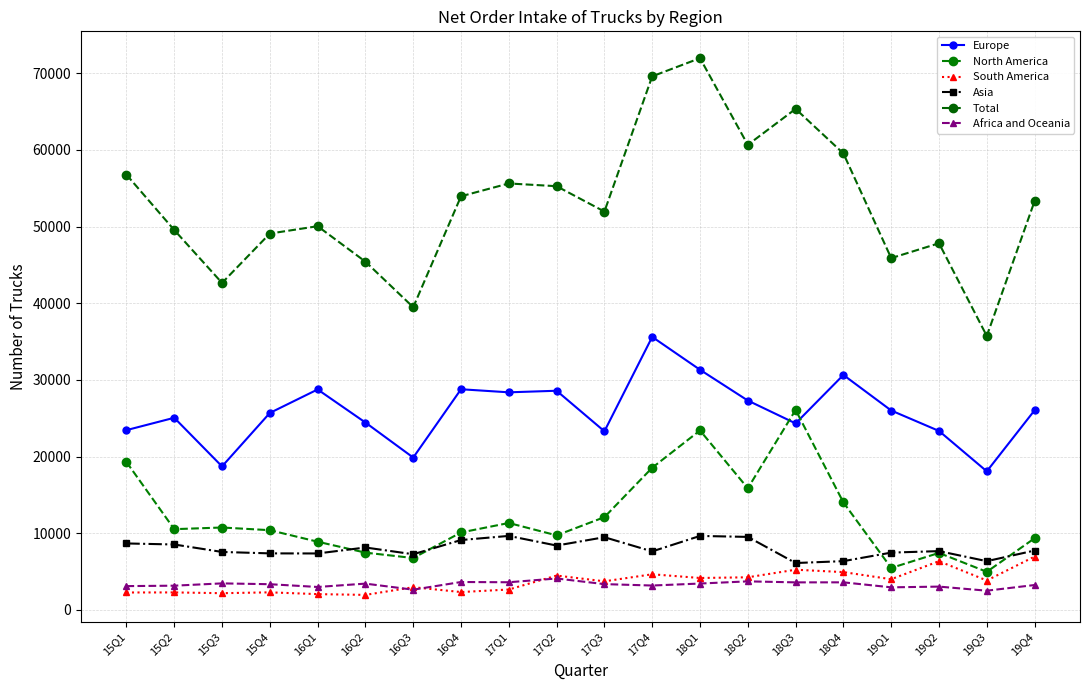

True or false: Asia has a value of 7742 at 19Q4.

True